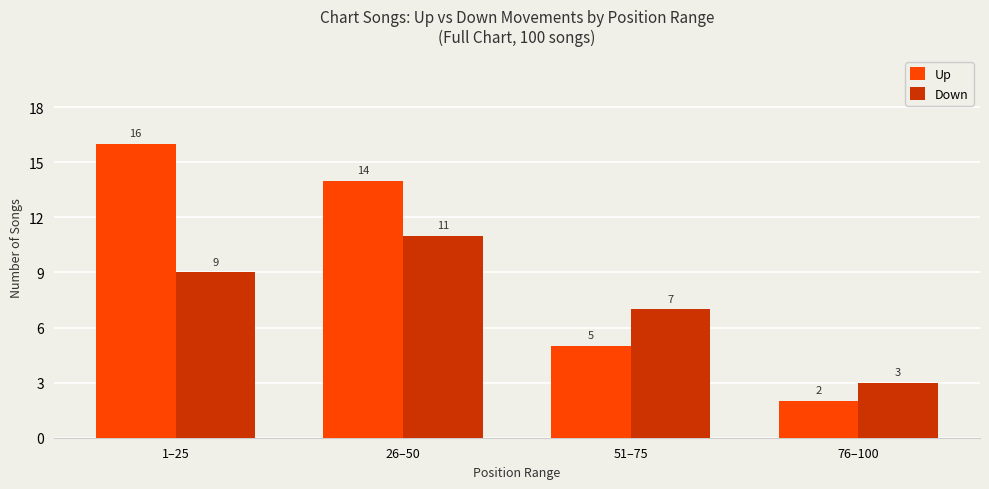

Is it true that Down equals 11 at 26–50?

True